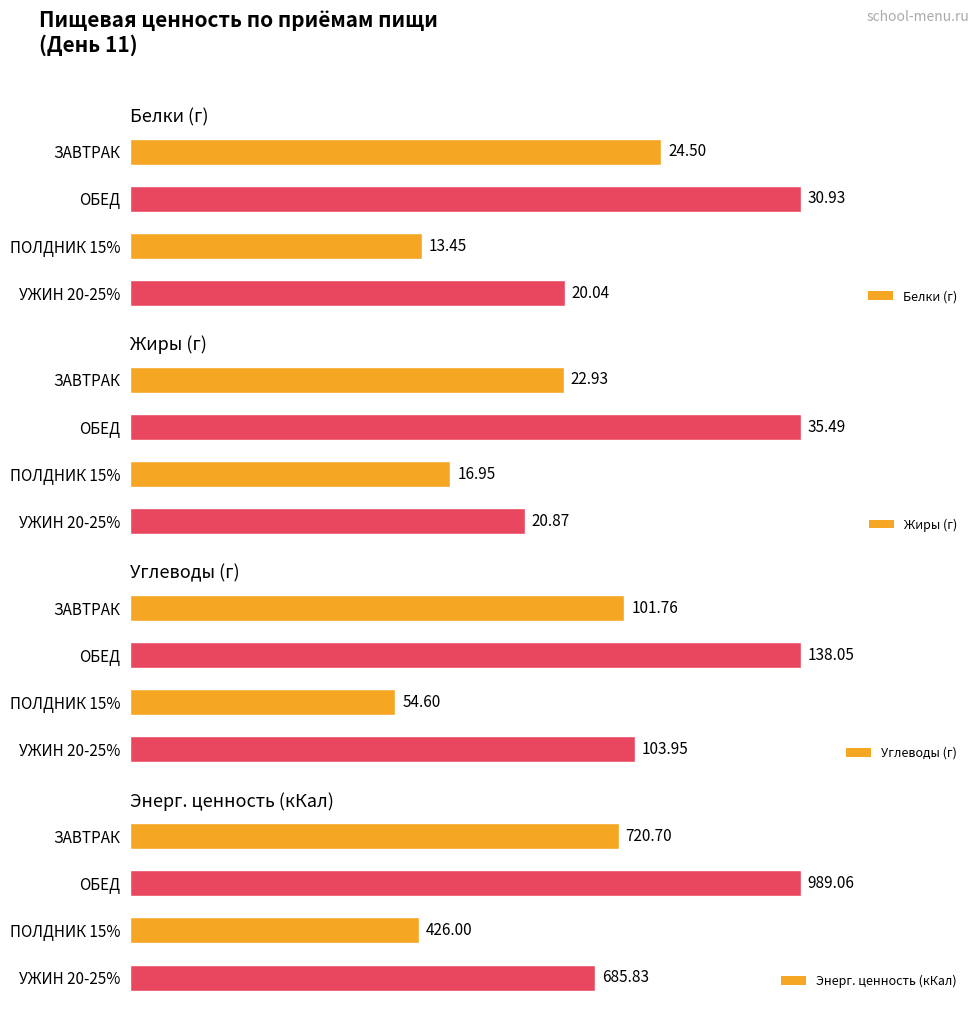

What is the difference between the highest and lowest values at 0?

697.8